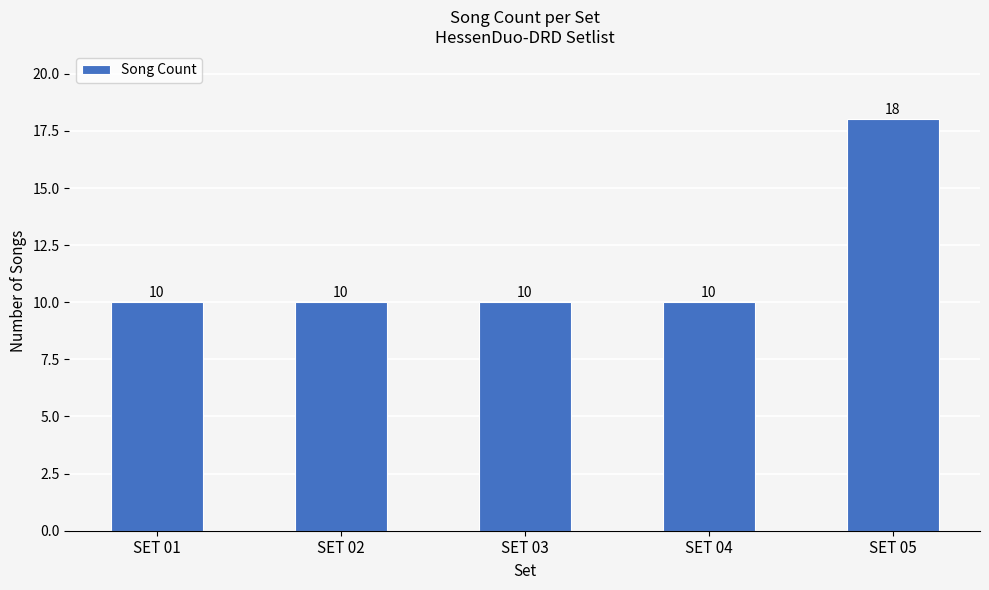

Reading left to right, what are all the values shown in this chart?

10	10	10	10	18